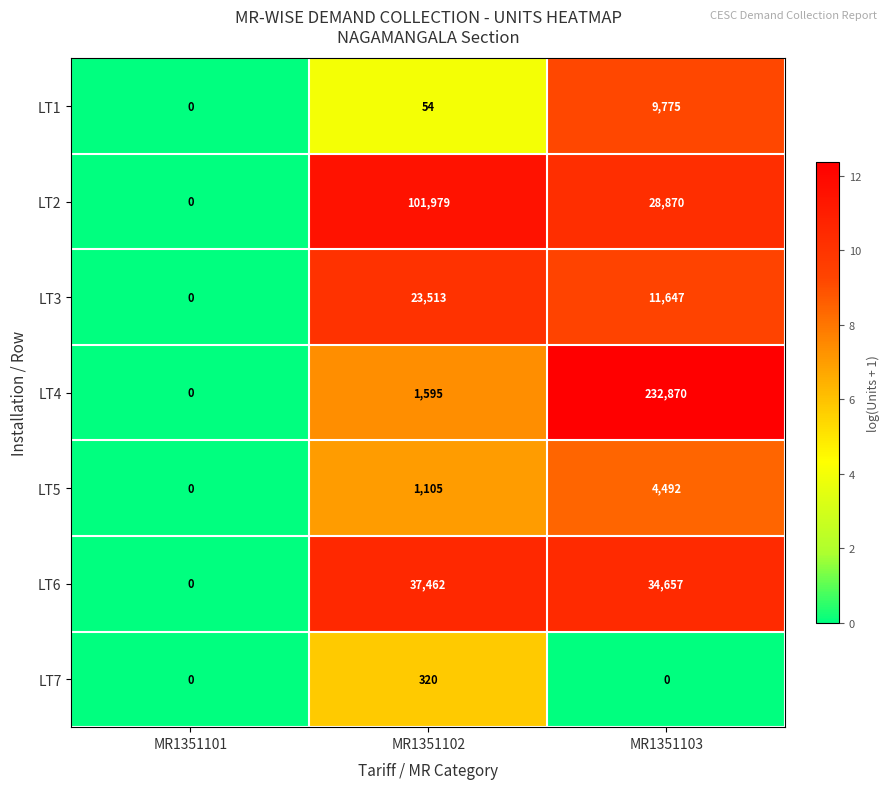

How many data points in LT1 are less than 54?

1